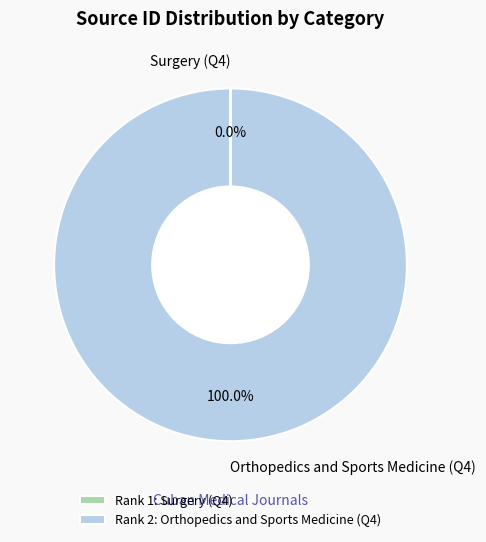

Is there a majority slice in this chart?

Yes